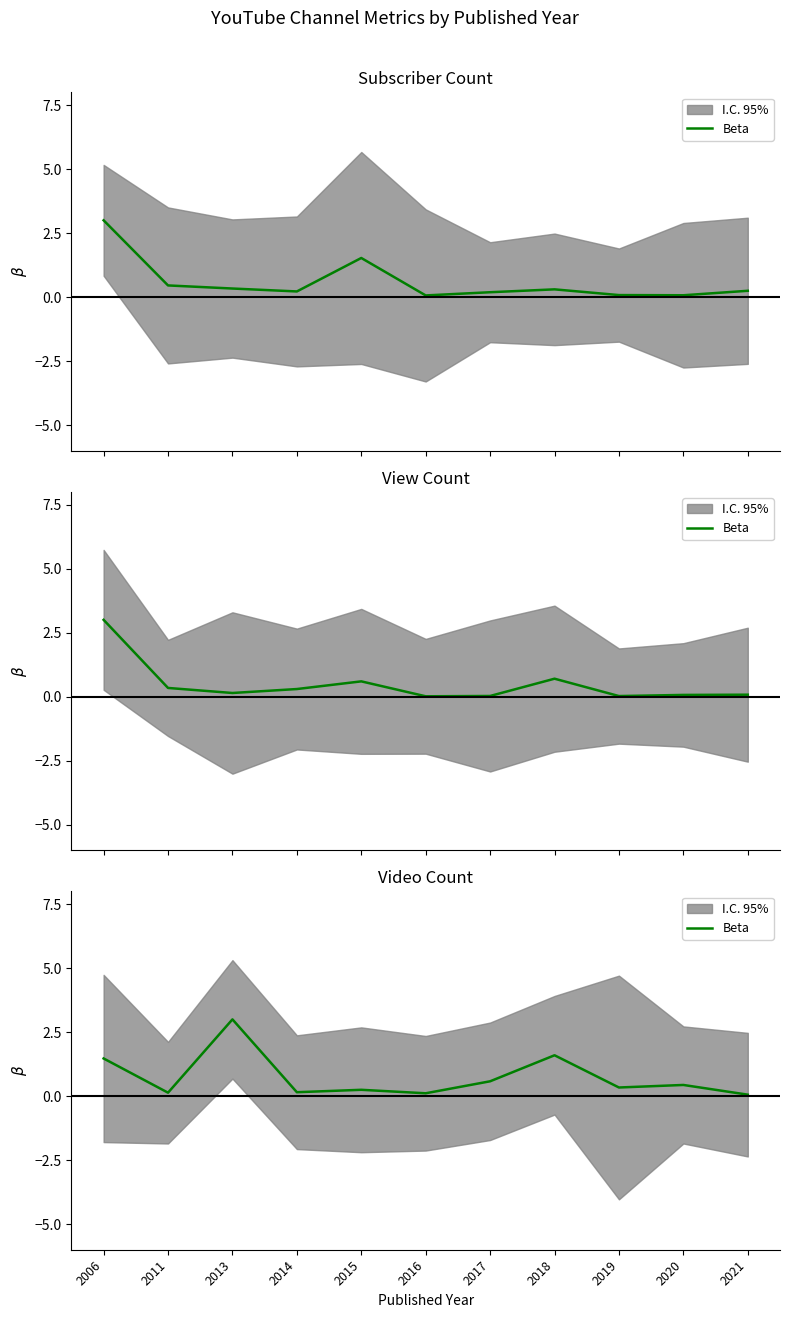

Where is the first local maximum?

2013